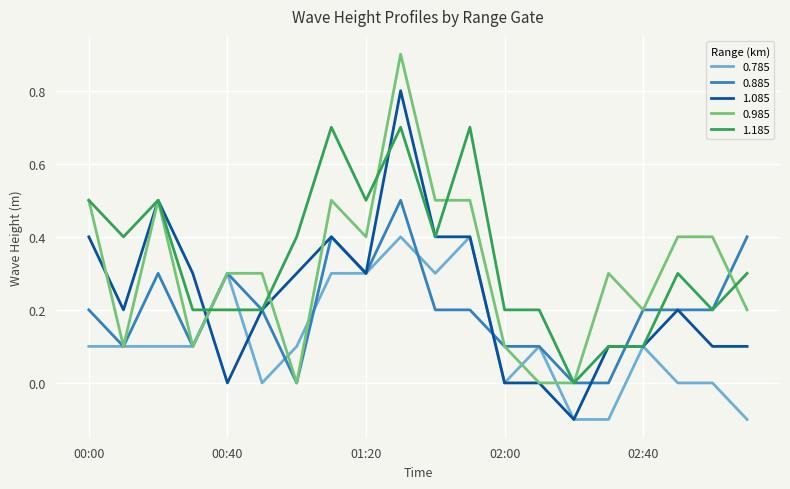

What is the maximum value for 0.985?

0.9